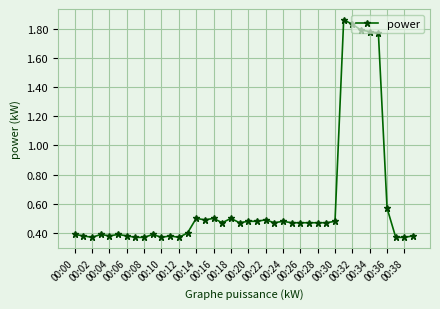

What is the sum of all values?

24.2